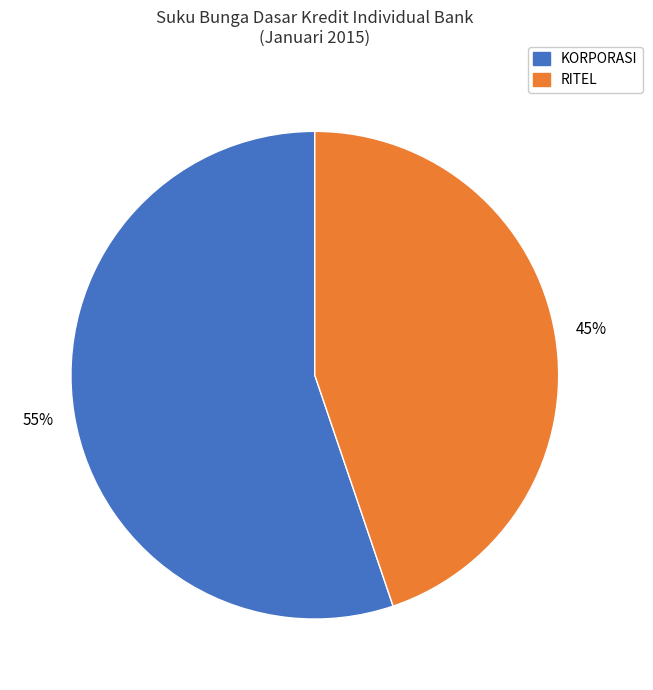

To the nearest percent, what is the average slice percentage?

50%